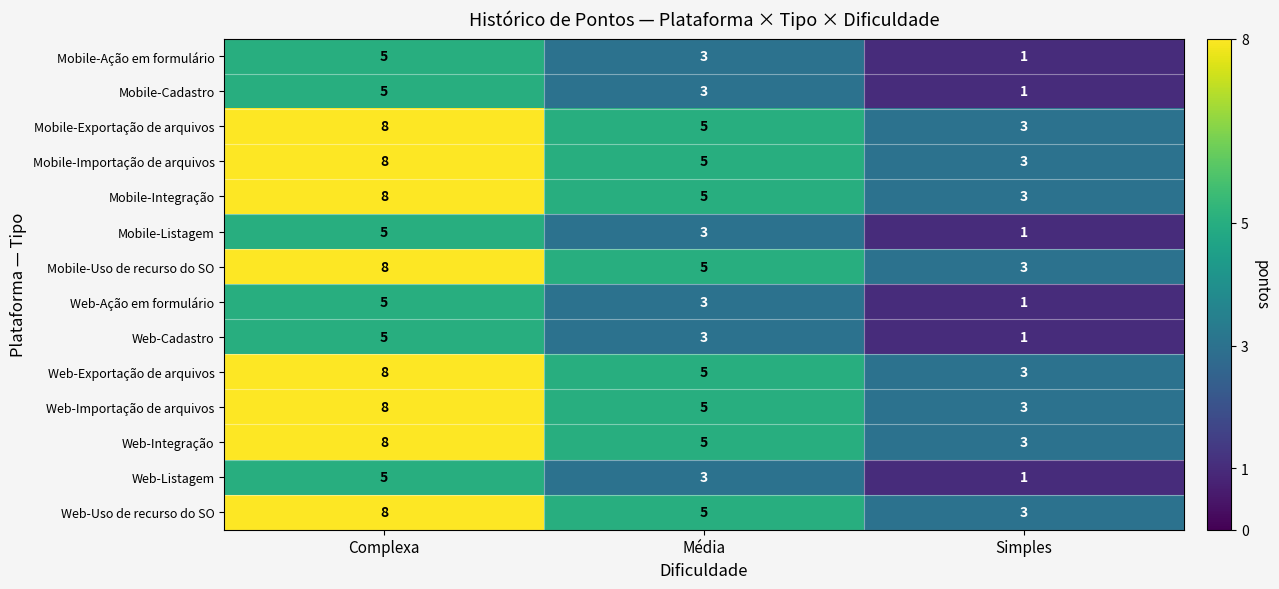

At which category does the chart reach its peak across all series?

Complexa